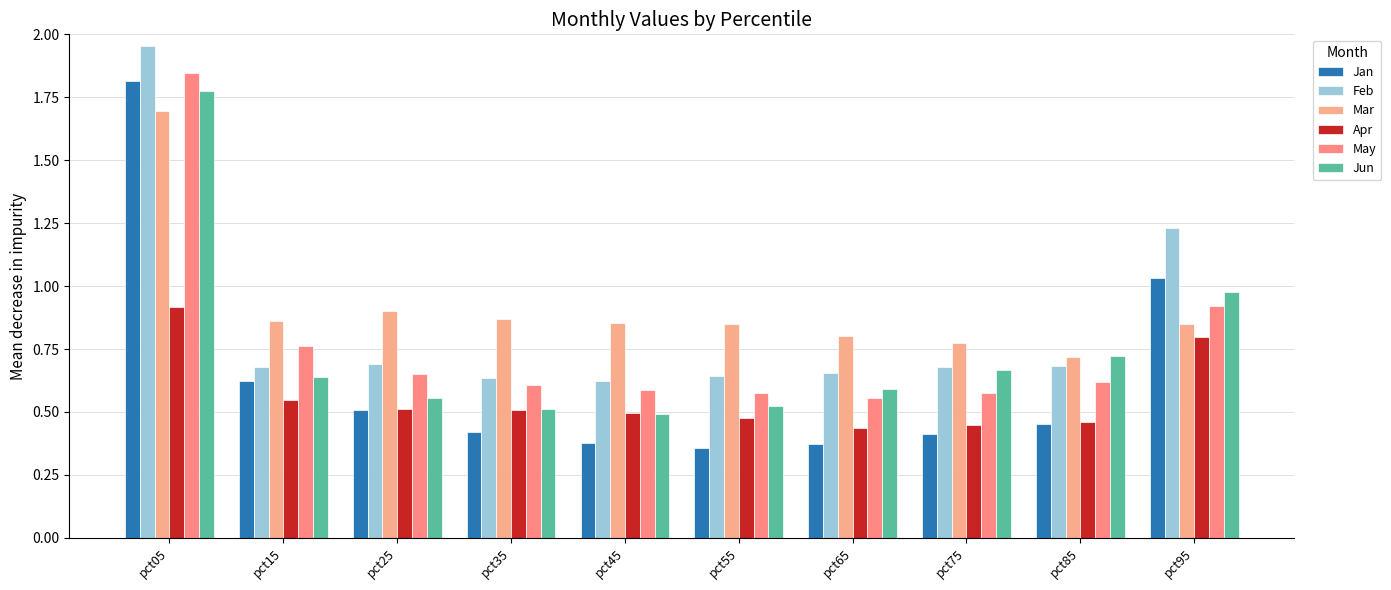

Between pct75 and pct95, which series saw the biggest shift?

Jan